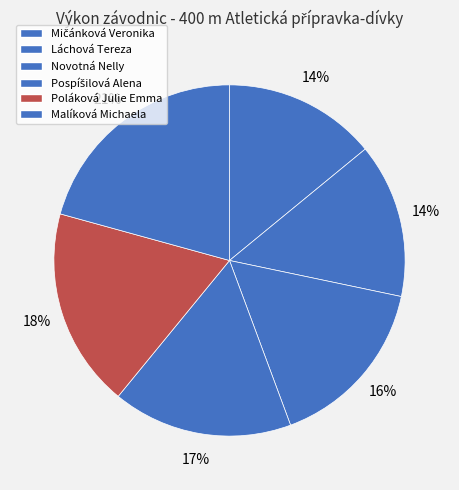

Count the number of slices in the pie.

6